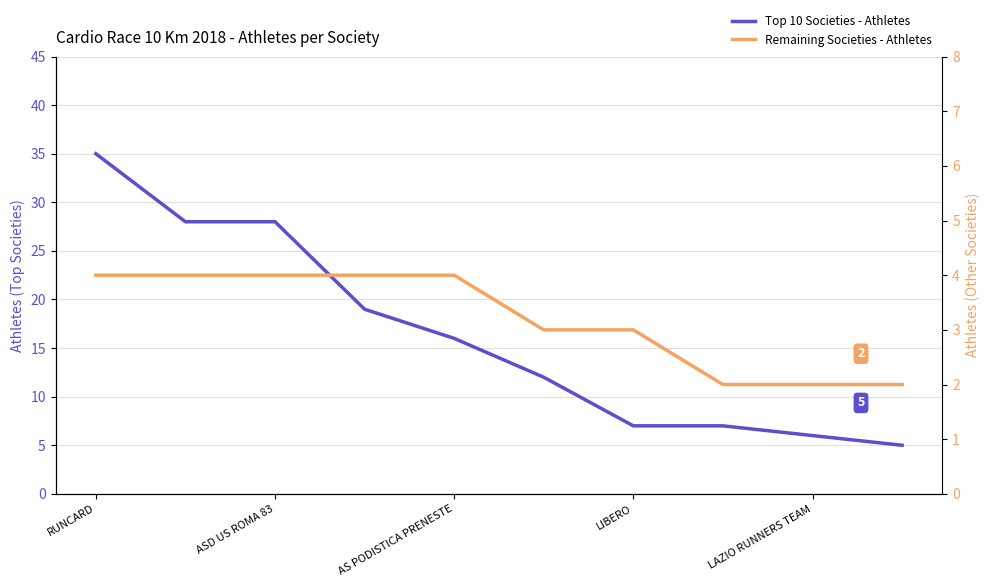

True or false: Top 10 Societies - Athletes and Remaining Societies - Athletes cross at least once.

False